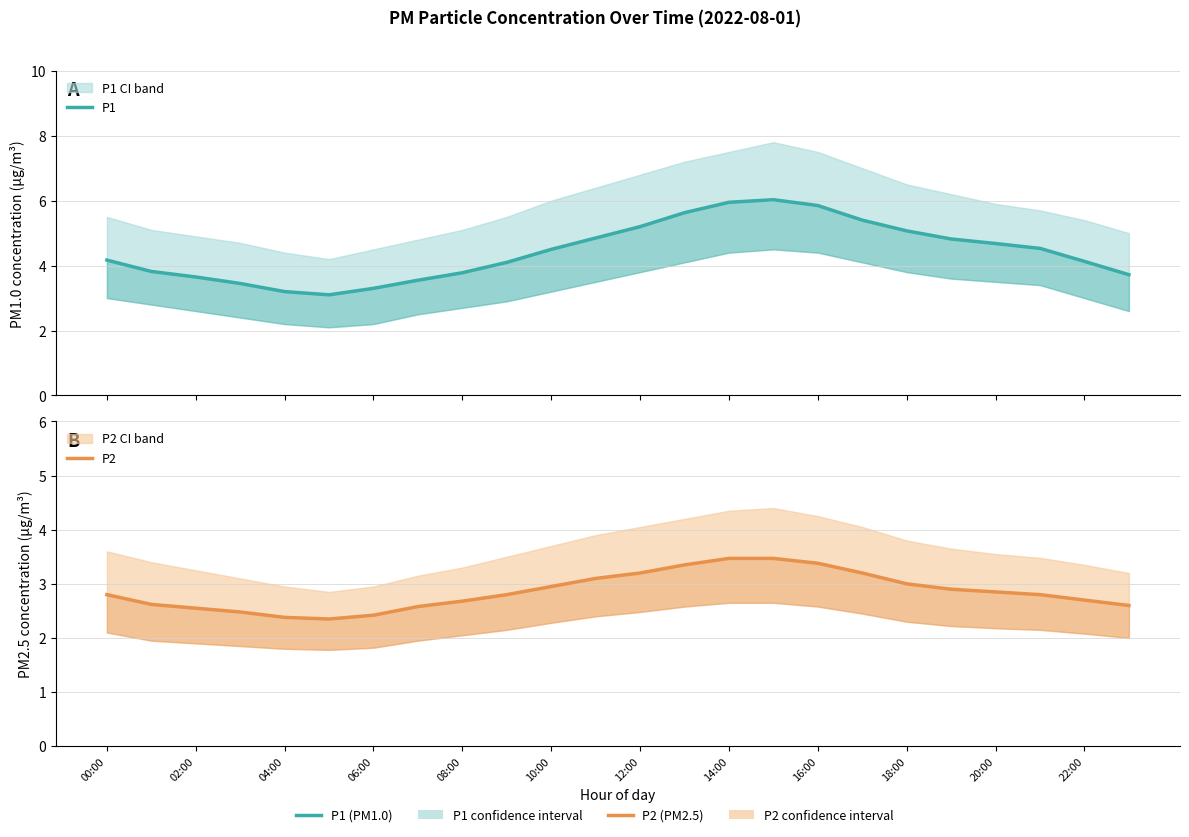

True or false: P2 and P1 cross at least once.

False